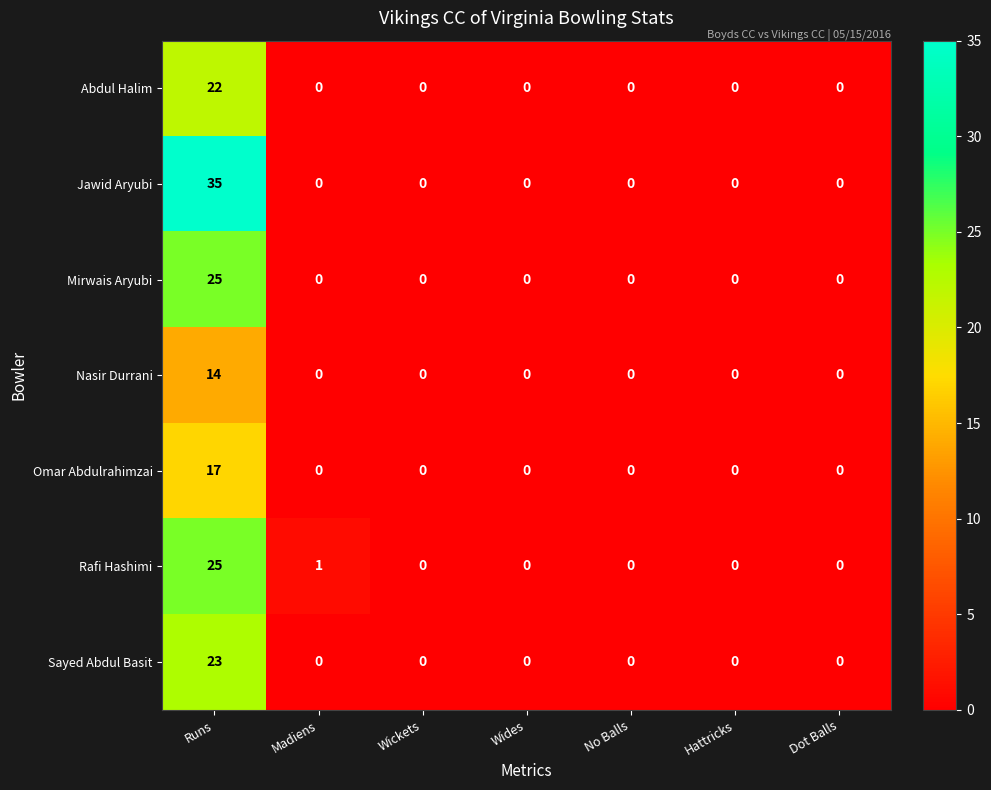

Which label corresponds to the largest value in the chart?

Runs